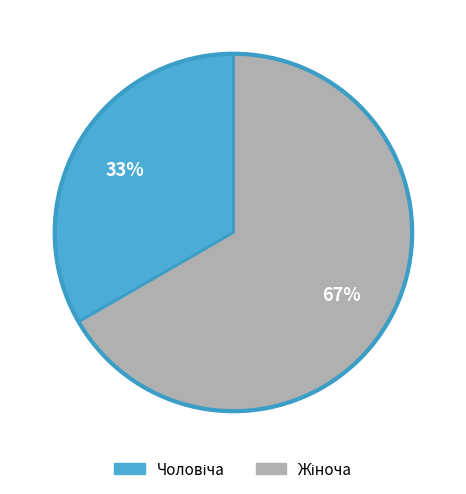

To the nearest percent, what is the average slice percentage?

50%